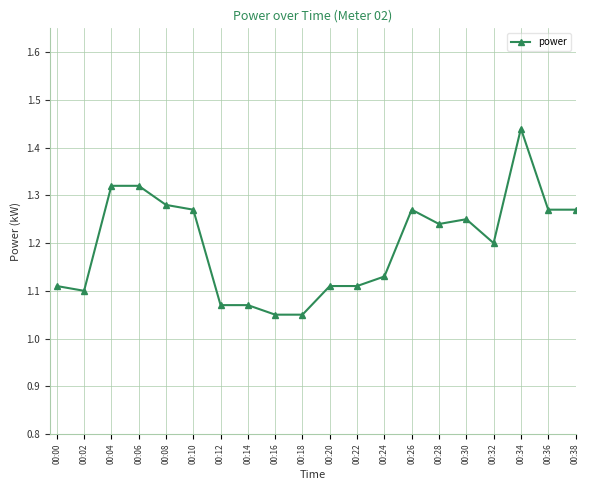

Count the values in the range 1 to 2.

20